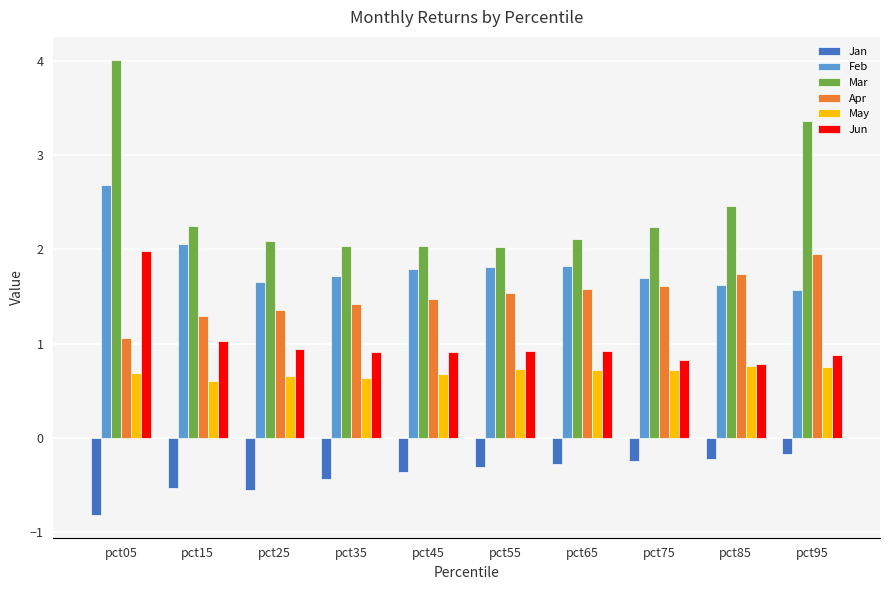

How many series are shown in this chart?

6